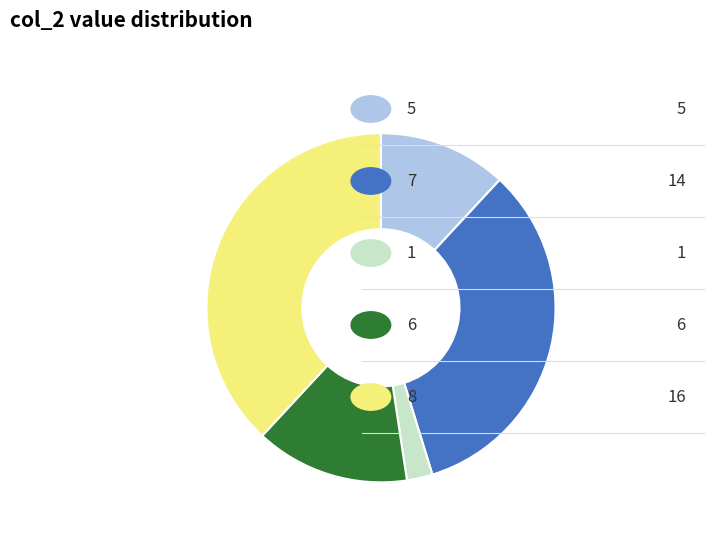

Is there a majority slice in this chart?

No